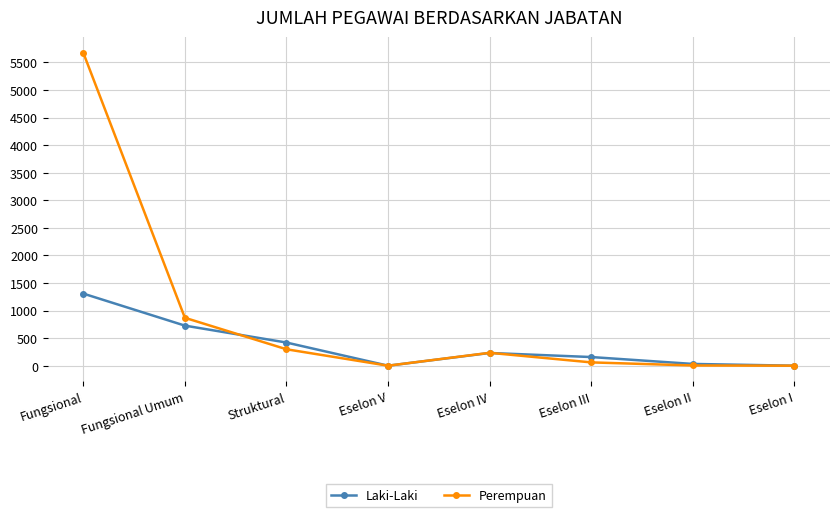

Is this an area chart (filled region under the line)?

No